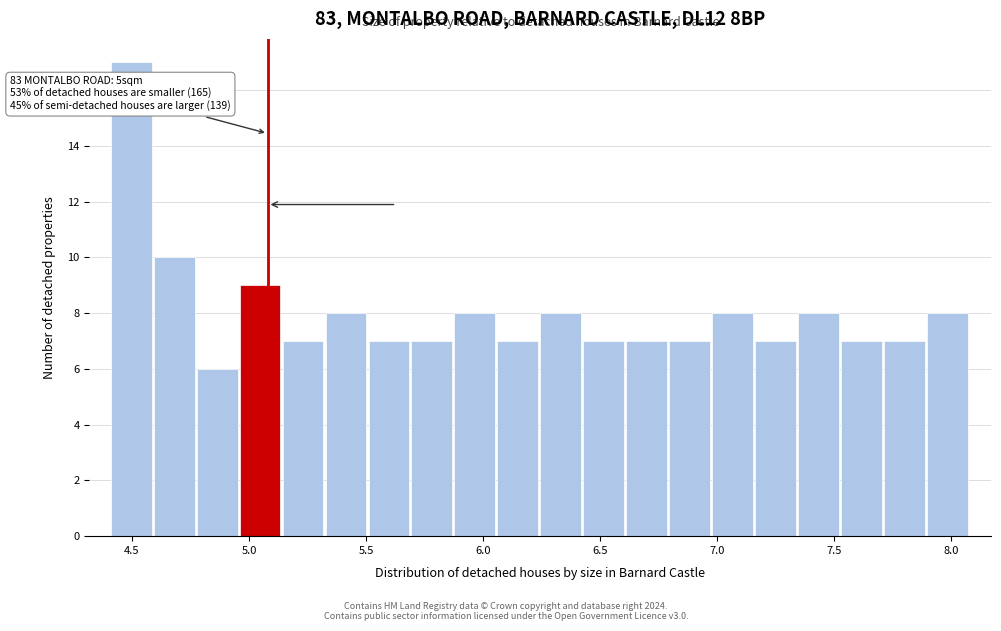

Read against the x-axis, roughly where is the centre of the tallest bar?

4.50